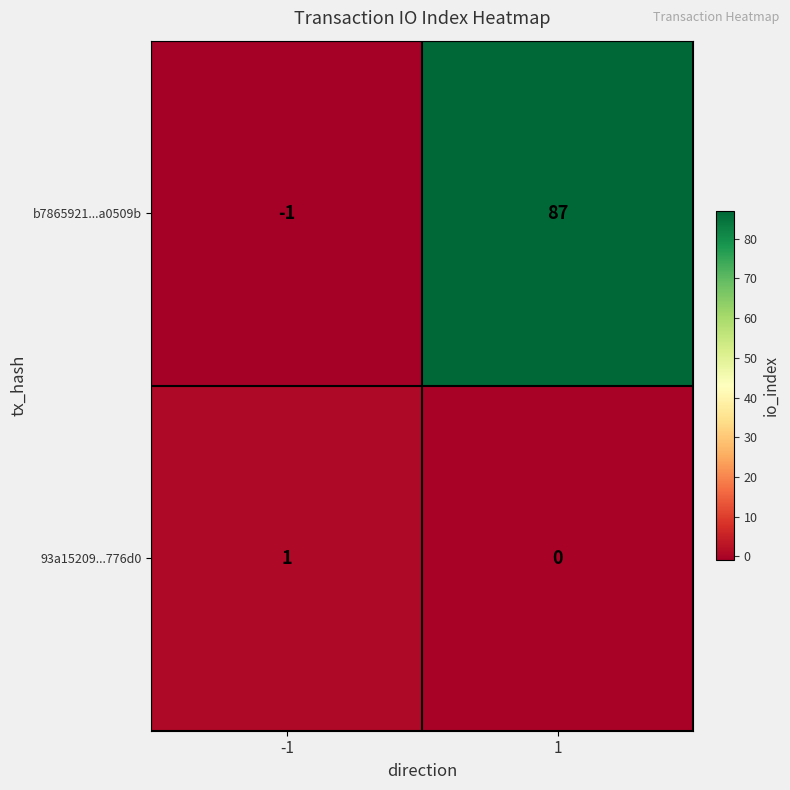

Which series has the largest total across all categories?

b7865921...a0509b